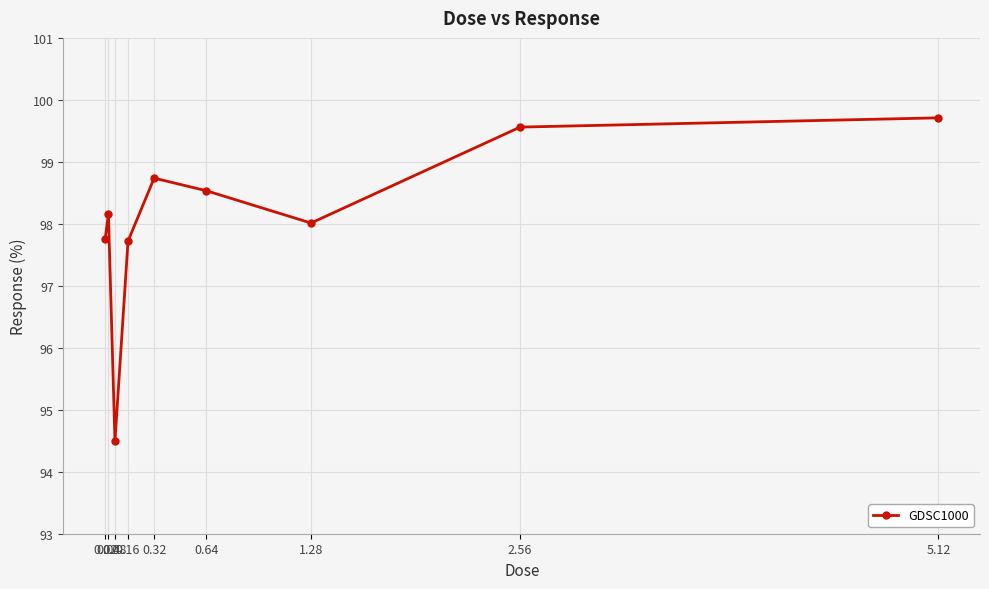

The value at 0.64 is 174.1. True or false?

False